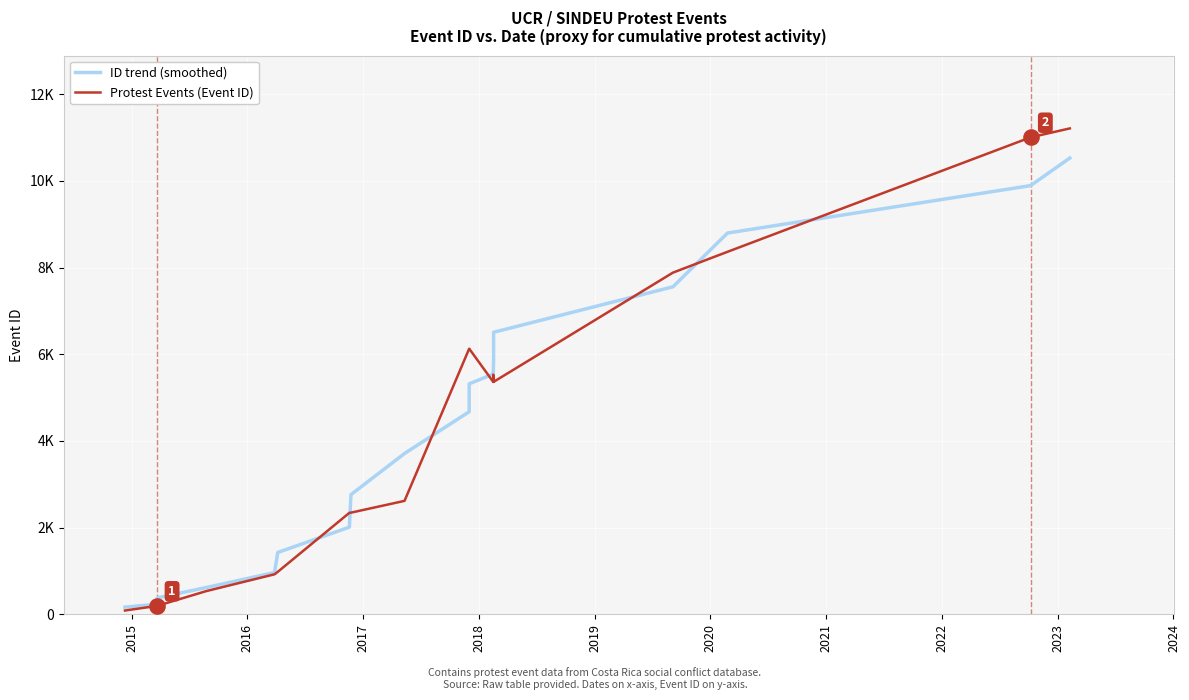

Is the value of ID trend (smoothed) at 12 greater than the value of Protest Events (Event ID) at 2016?

Yes